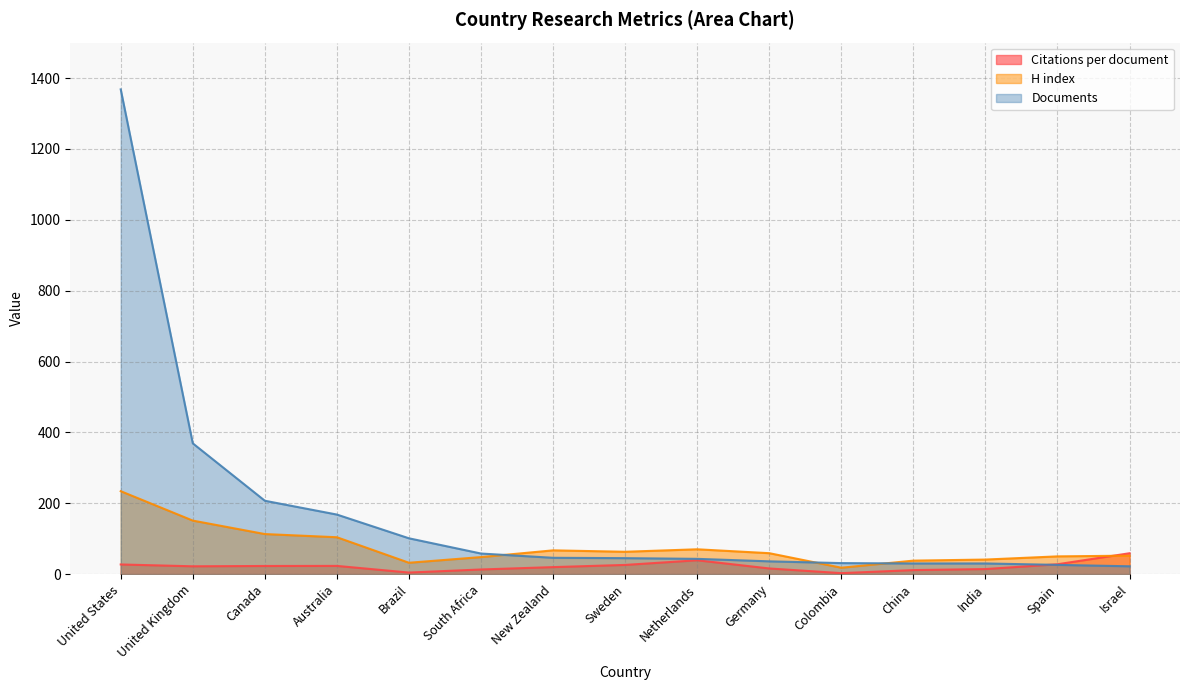

How many interior local peaks does the H index series have?

2